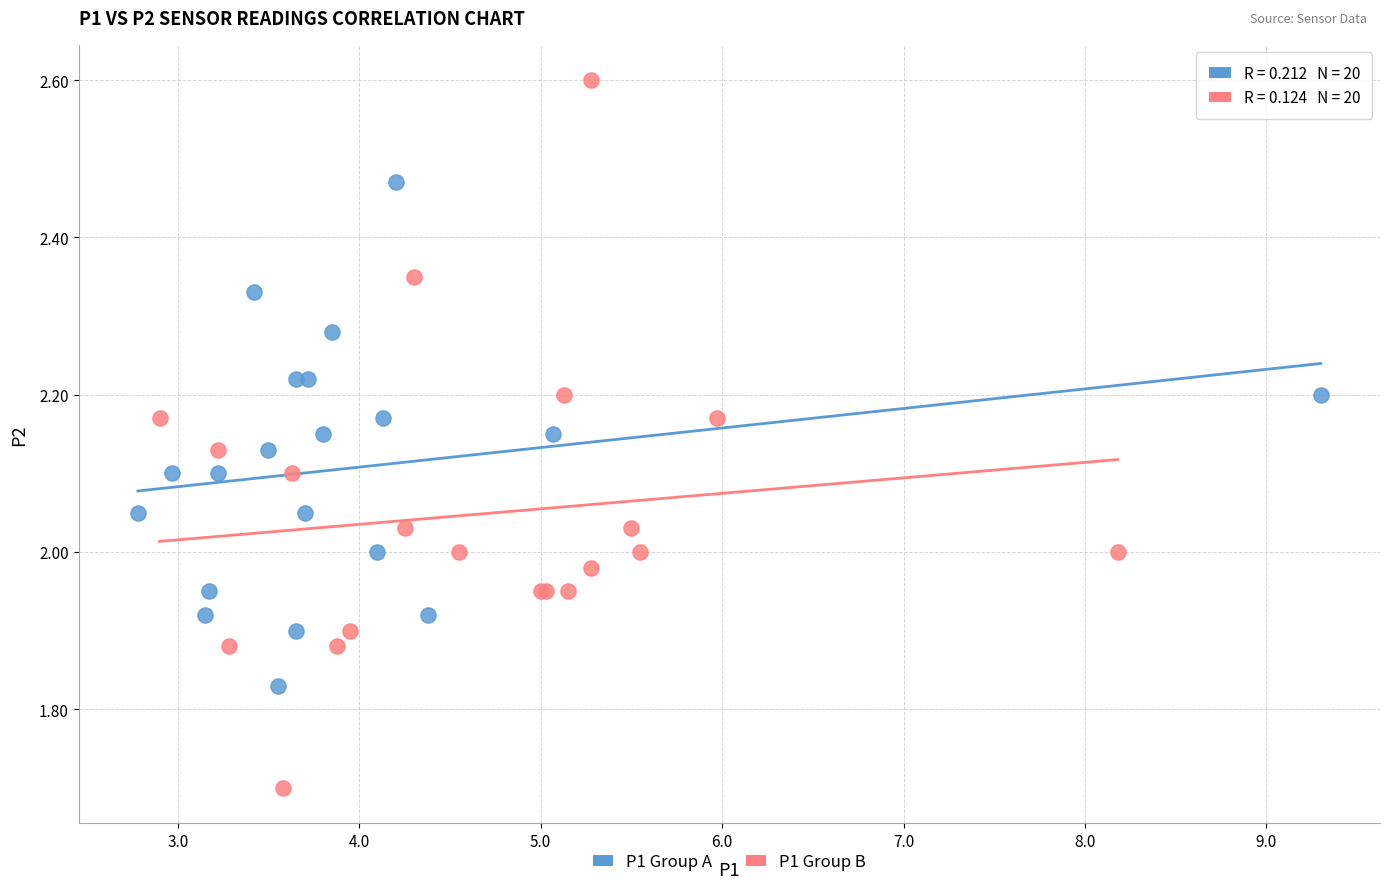

Which series reaches the minimum Y coordinate?

P1 Group B